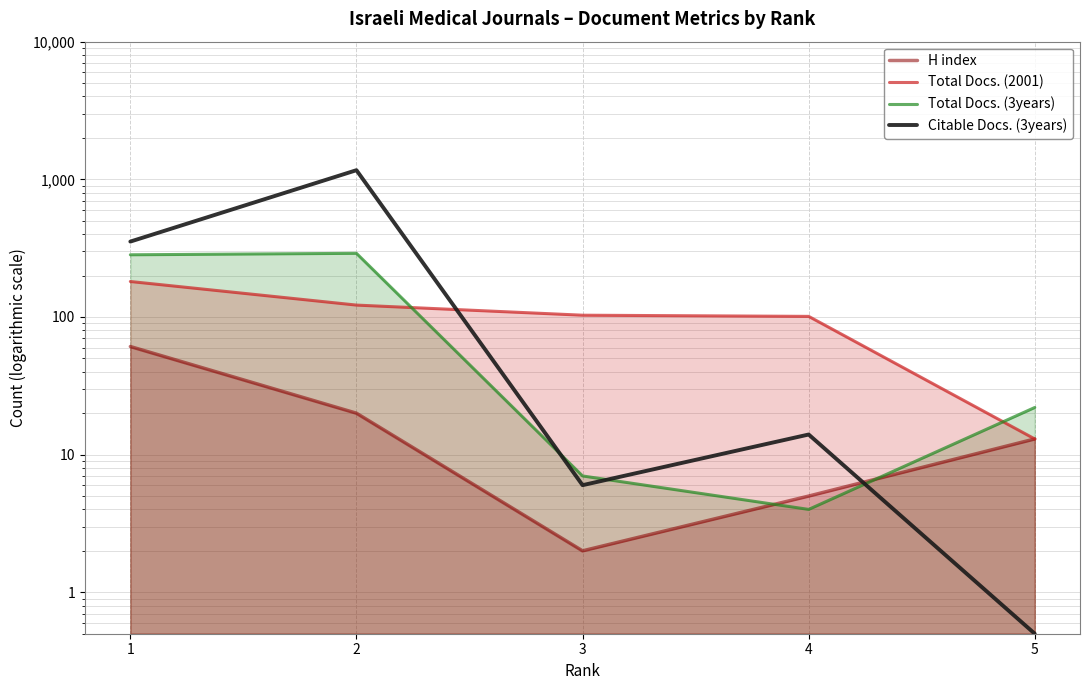

At which category does Total Docs. (3years) reach its first local valley?

4